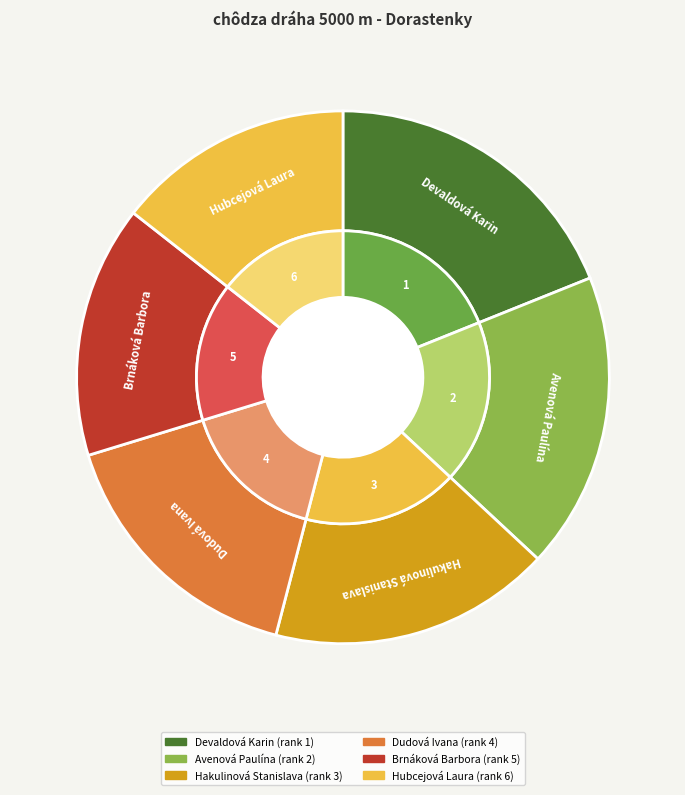

Rank the categories by value from highest to lowest.

Hubcejová Laura, Brnáková Barbora, Dudová Ivana, Hakulinová Stanislava, Avenová Paulína, Devaldová Karin